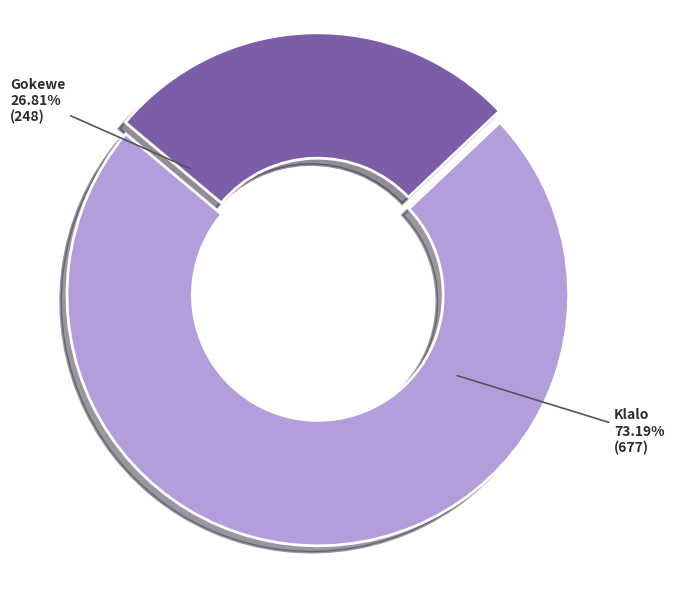

To the nearest percent, what percentage of the pie is Klalo?

73%